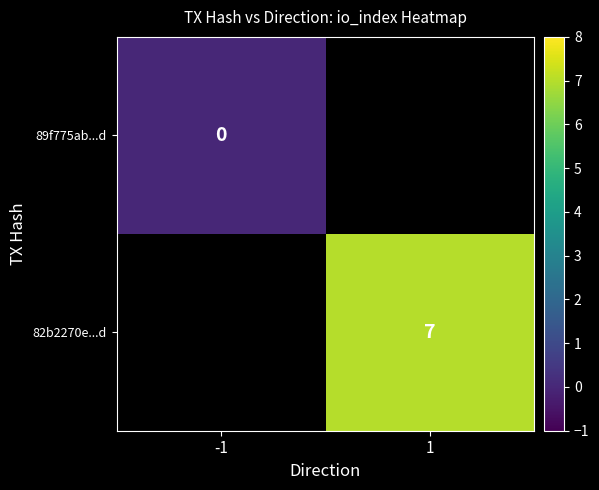

The 82b2270e...d series shows 7 at 1. True or false?

True